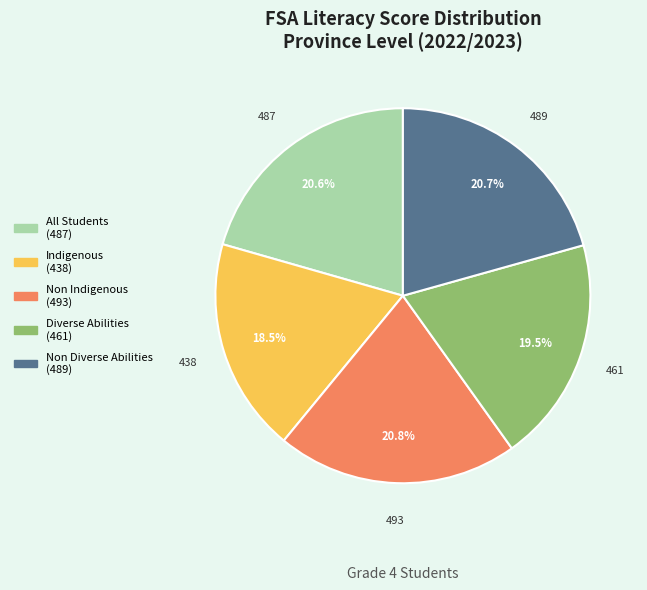

To the nearest percent, what is the difference between the Diverse Abilities and Non Indigenous slice percentages?

1%